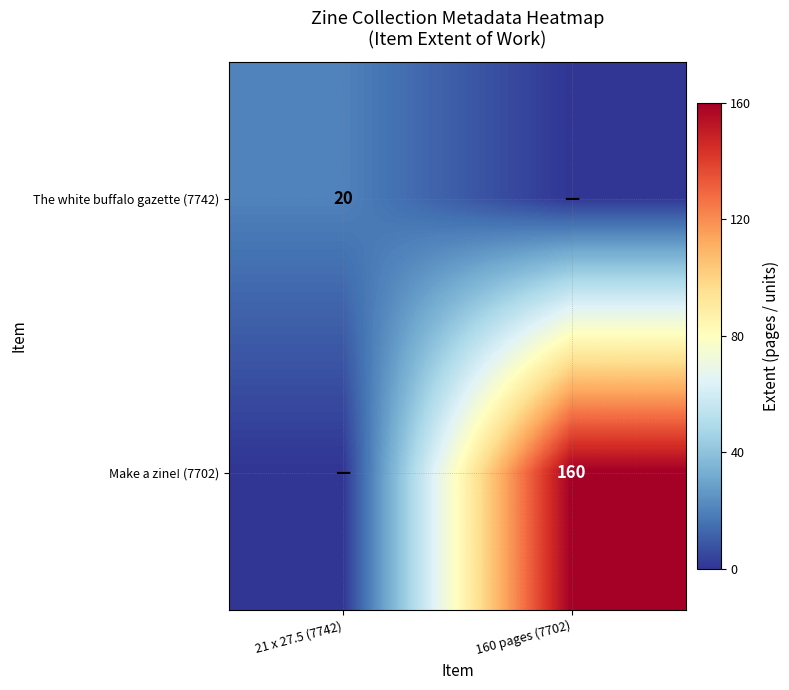

The value of The white buffalo gazette (7742) at 21 x 27.5 (7742) is 28. True or false?

False